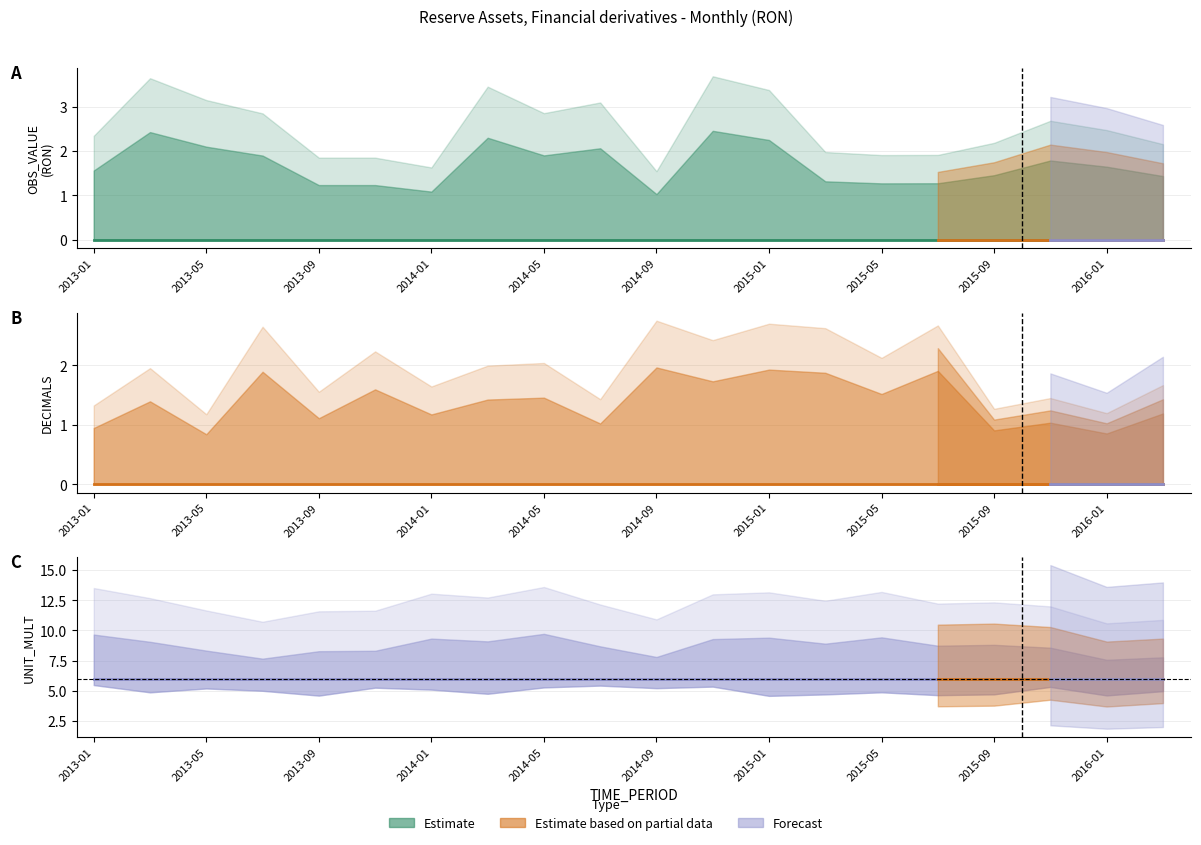

What is the total value across all series at 2016-01?

6